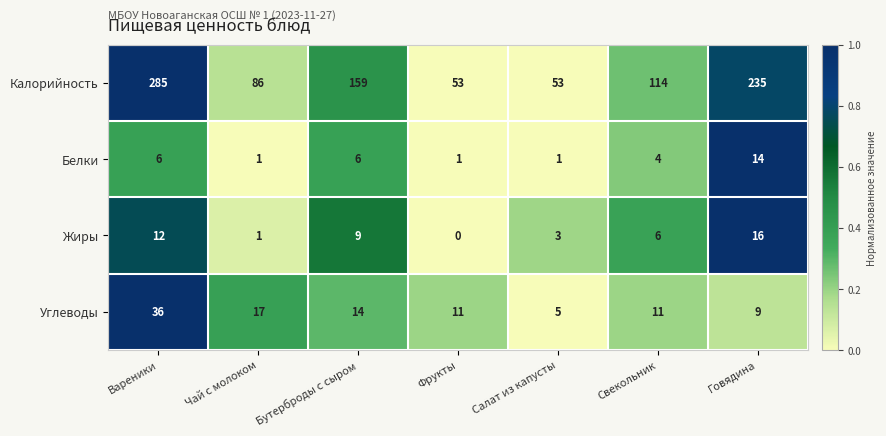

At Бутерброды с сыром, list the series in order from largest to smallest.

Калорийность, Углеводы, Жиры, Белки